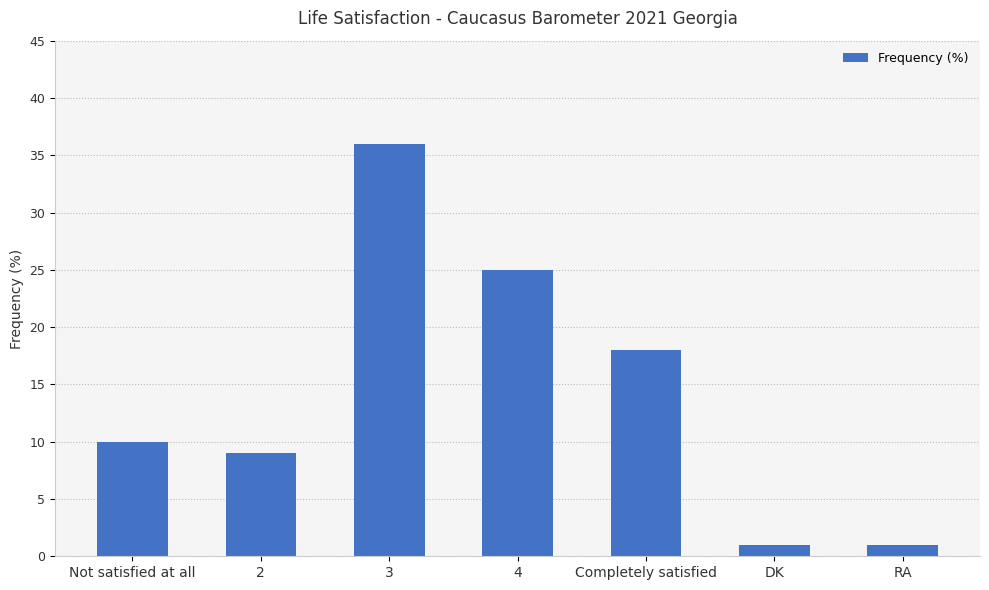

Reading left to right, what are all the values shown in this chart?

Not satisfied at all=10	2=9	3=36	4=25	Completely satisfied=18	DK=1	RA=1